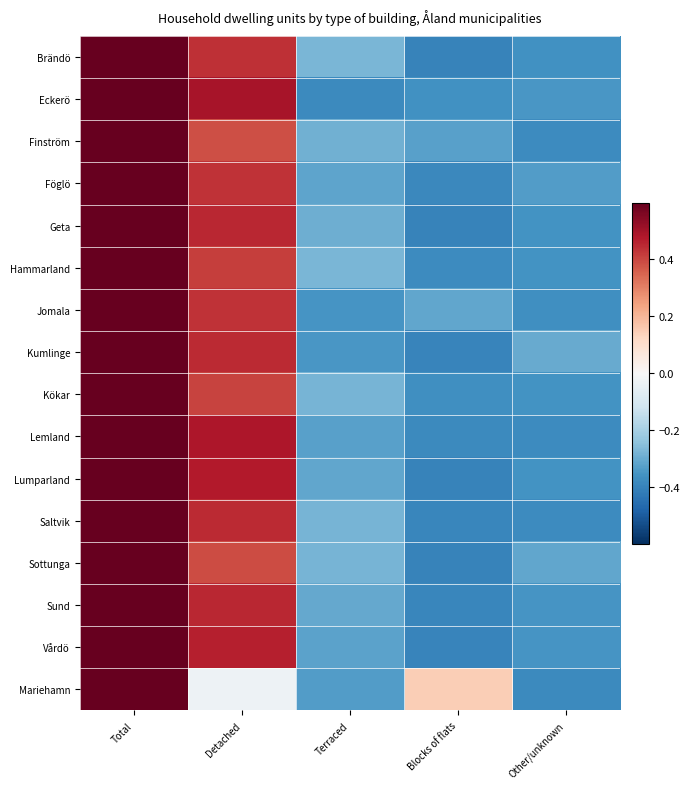

What is the minimum value shown in the chart?

-0.4